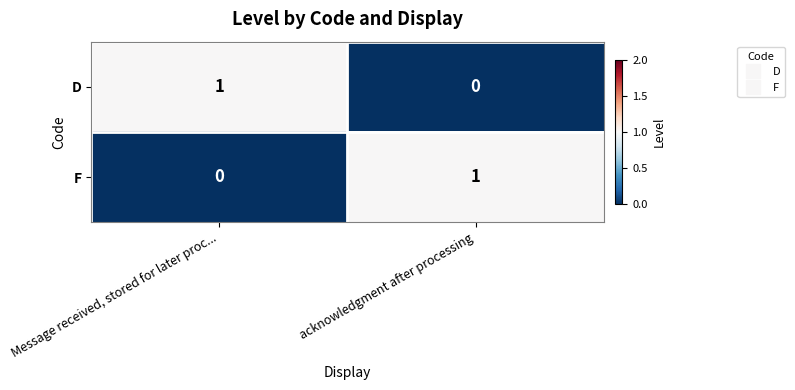

Reading right to left, extract all data points from this chart.

D: 0	1
F: 1	0